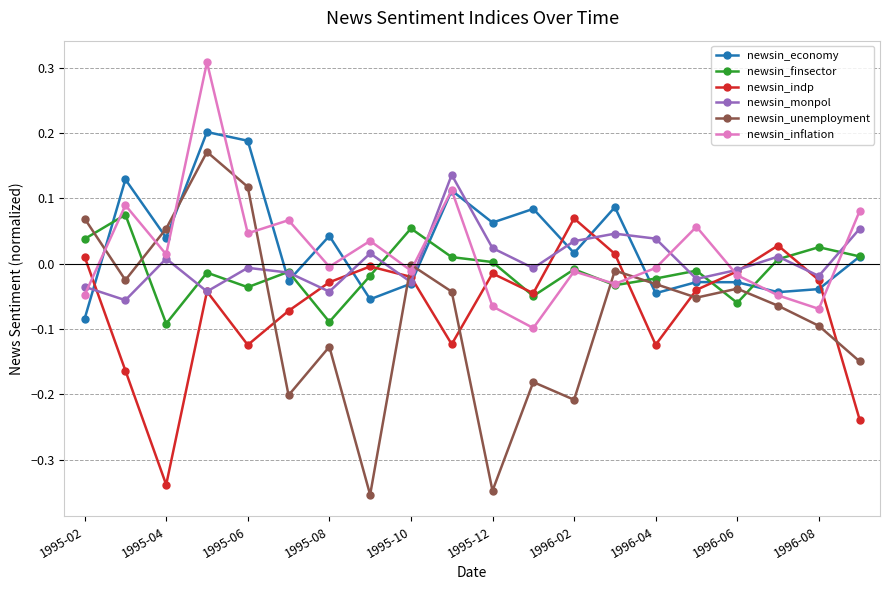

Which series has the largest total across all categories?

newsin_economy